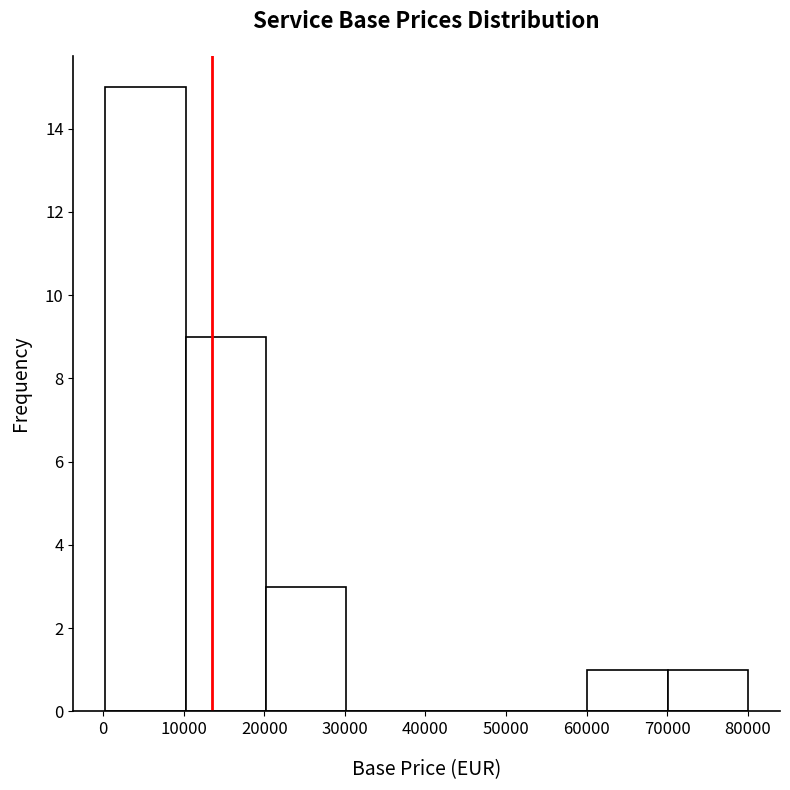

Which range on the x-axis has the tallest bar?

0 to 10000